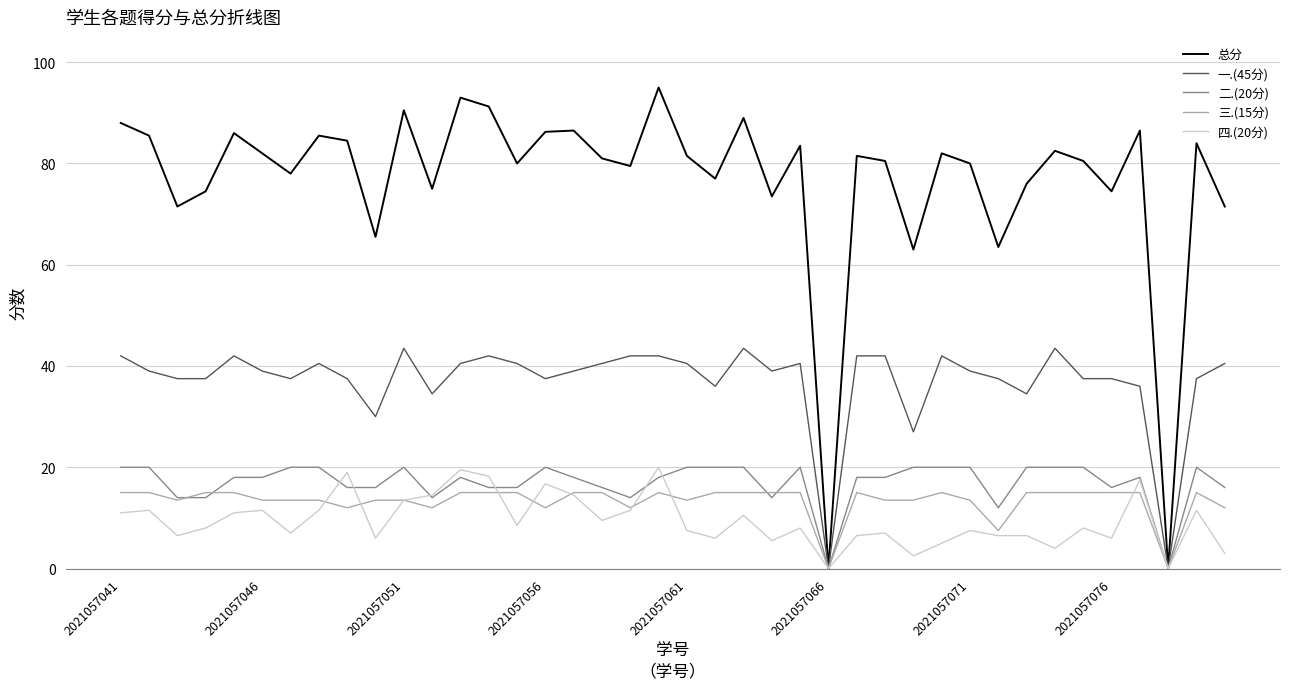

What is the greatest value displayed?

95.0